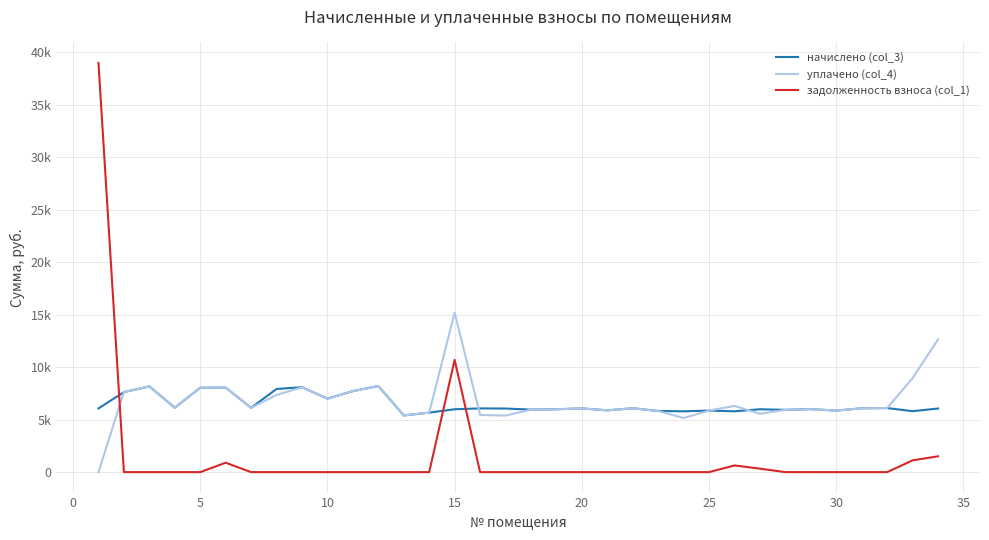

Is this an area chart (filled region under the line)?

No